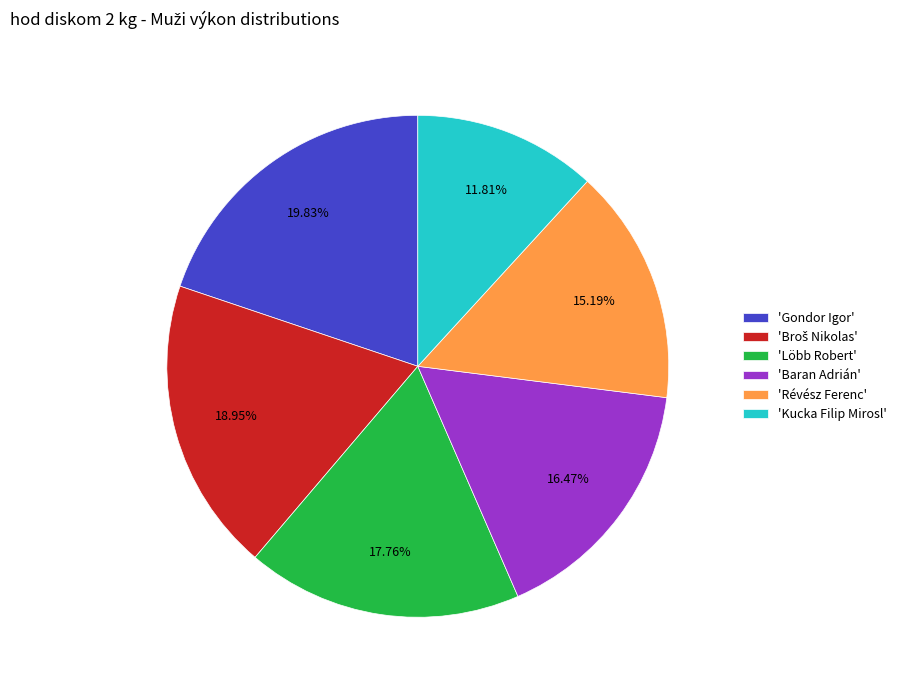

Combined, do 'Baran Adrián' and 'Kucka Filip Mirosl' account for over 50%?

No